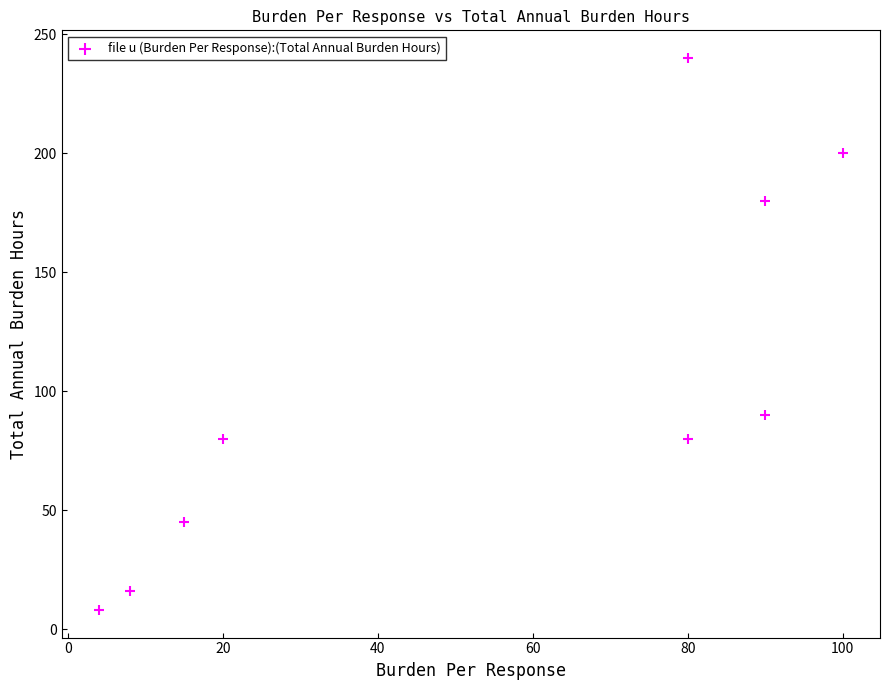

What is the range of X values (max minus min)?

96